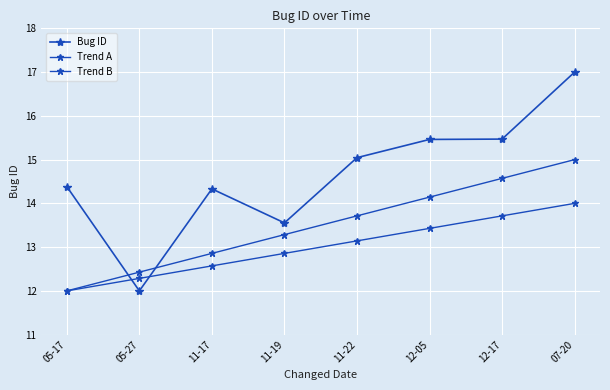

What is the difference between the second highest and minimum values in the Bug ID series?

3.5